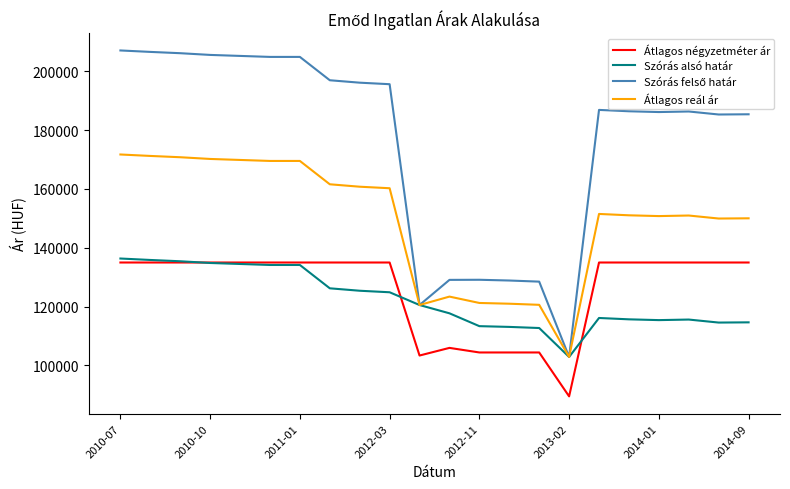

What is the greatest value displayed?

207064